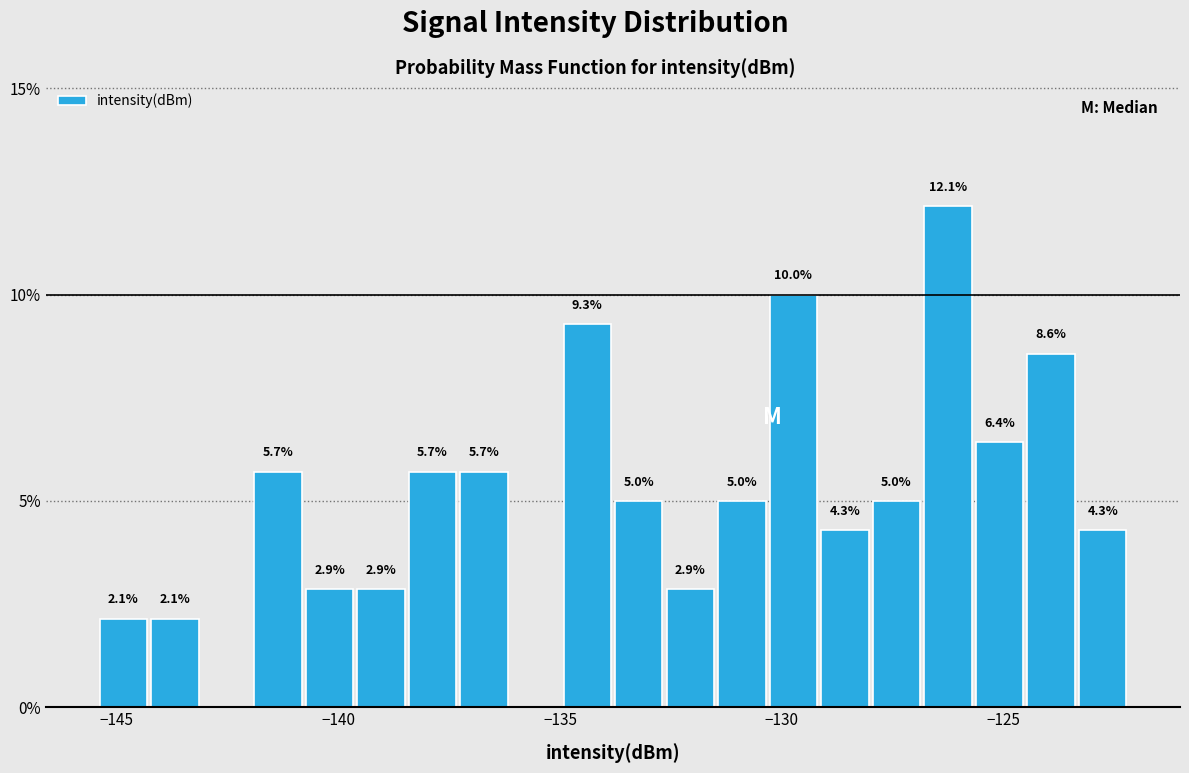

Read against the x-axis, roughly where is the centre of the tallest bar?

-126.5